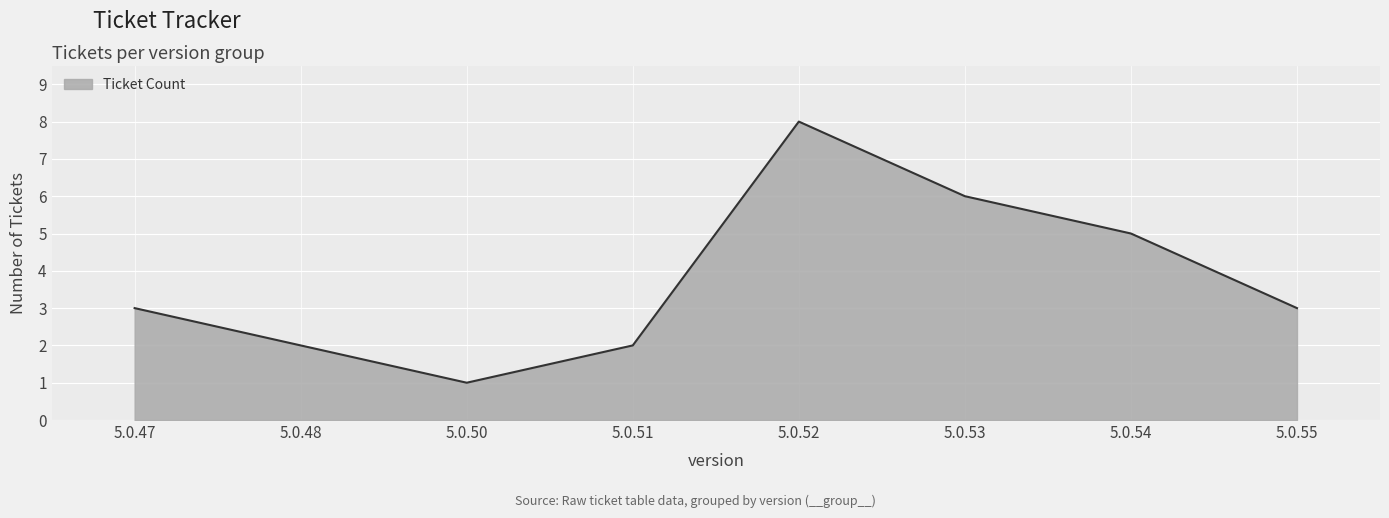

How many distinct data groups are displayed?

1